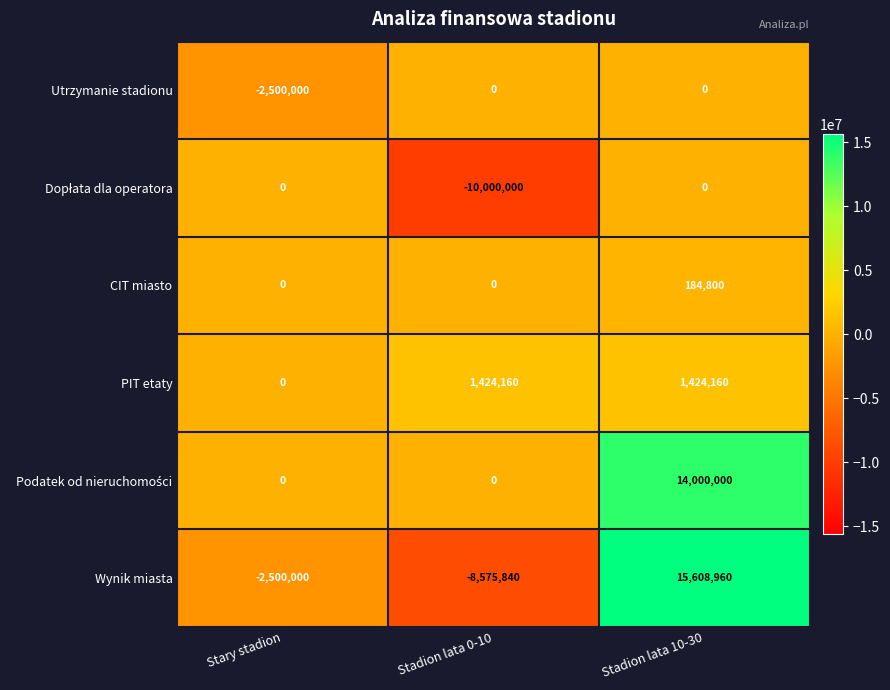

What is the difference between the second highest and minimum values in the Utrzymanie stadionu series?

2500000